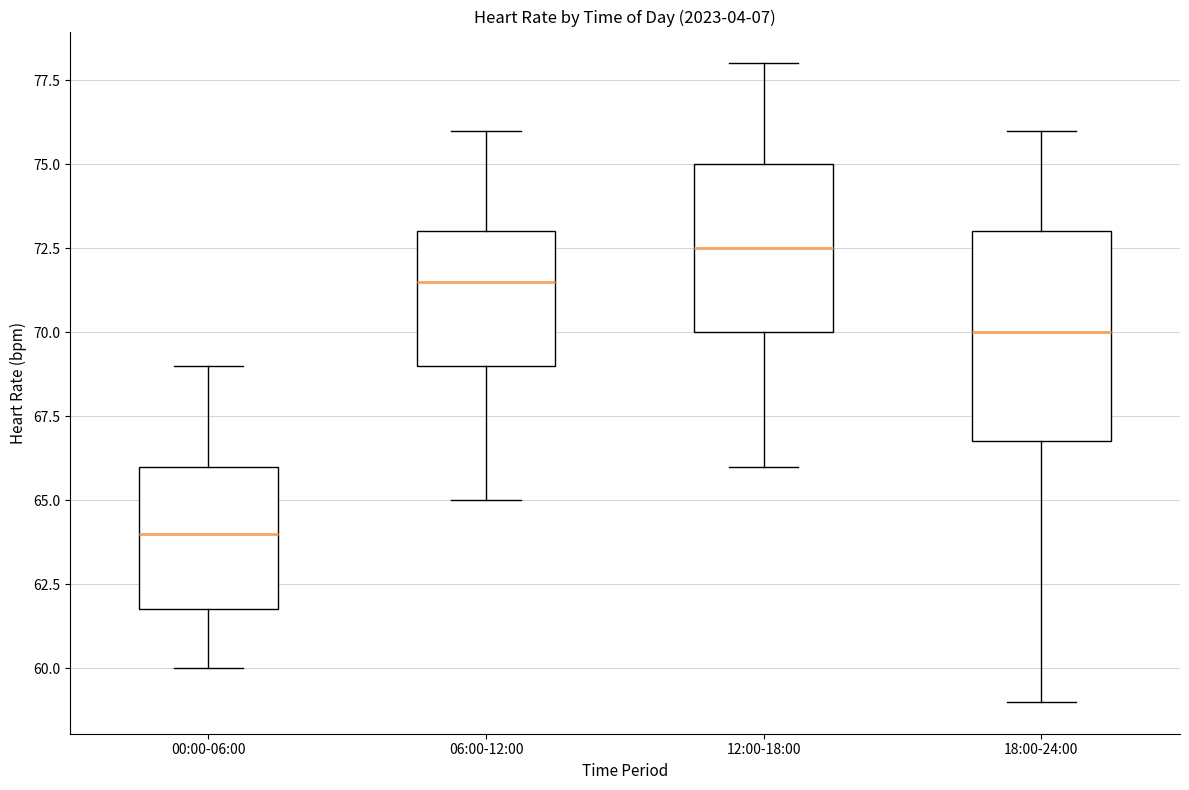

Which box's median line is the highest?

12:00-18:00